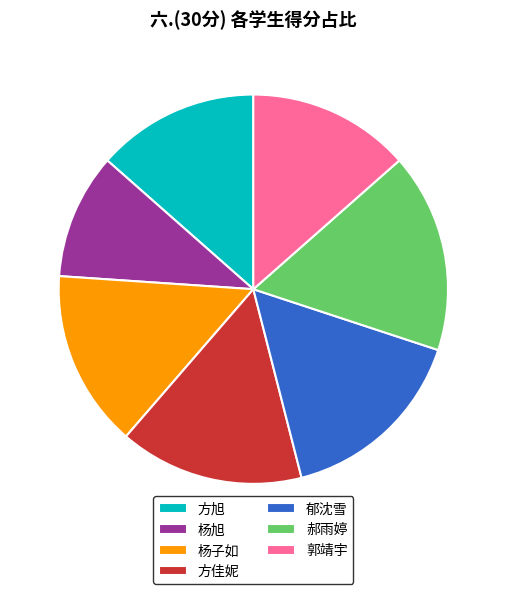

Is it true that 杨子如 is 15% of the pie?

True